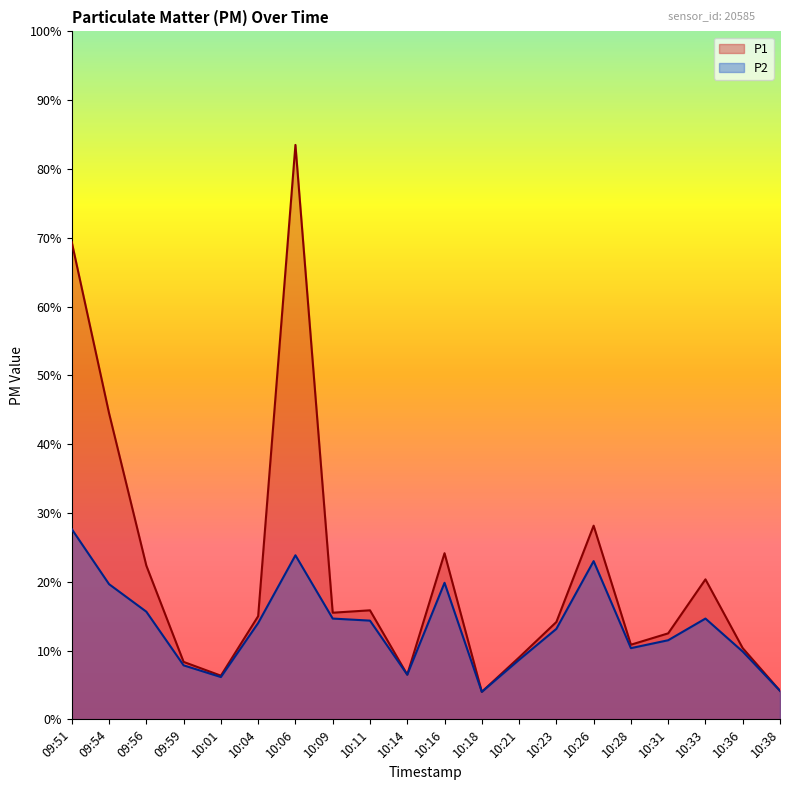

How many data points does each series have?

20